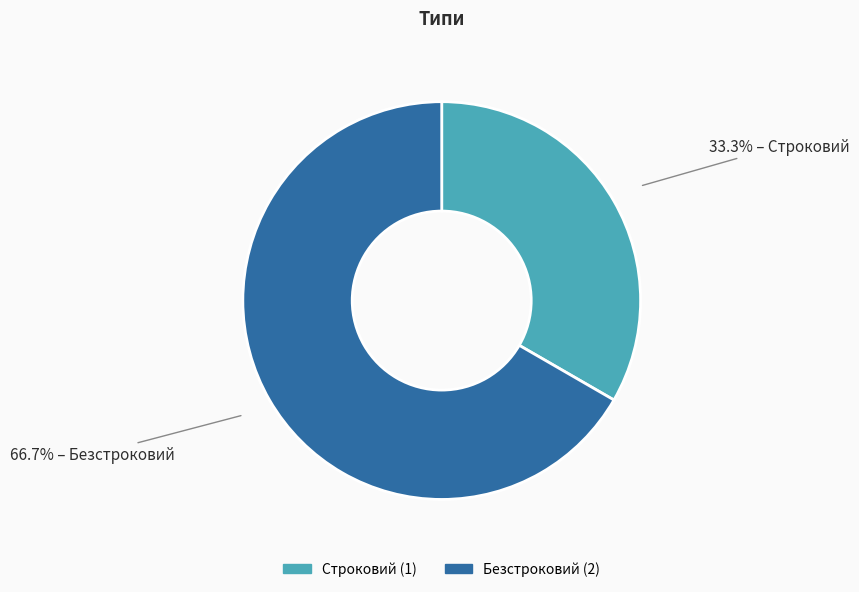

Do Строковий and Безстроковий together represent more than half of the pie?

Yes